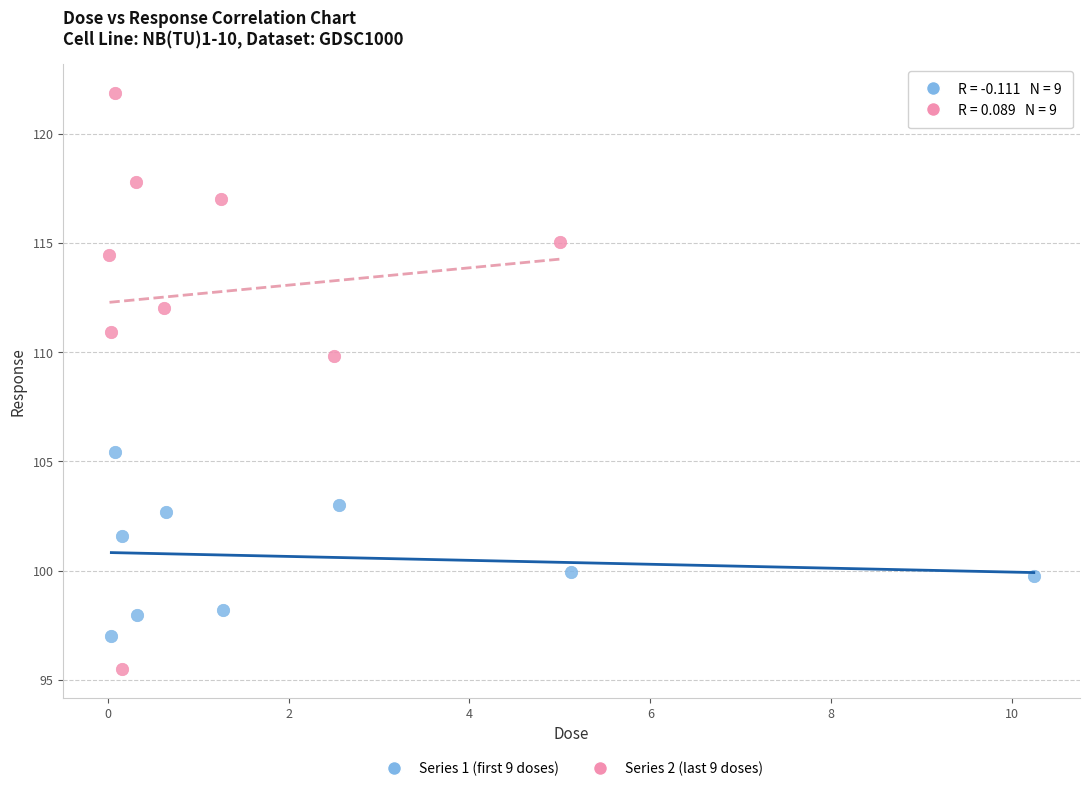

What are all the series names shown in the legend?

Series 1 (first 9 doses), Series 2 (last 9 doses)